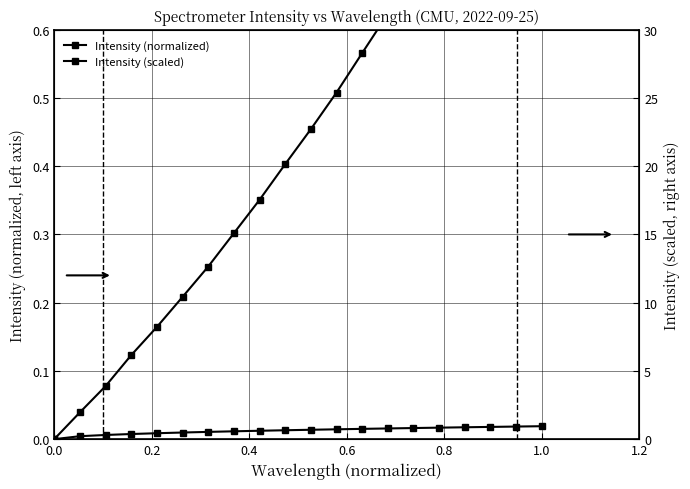

What are all the series names shown in the legend?

Intensity (normalized), Intensity (scaled)